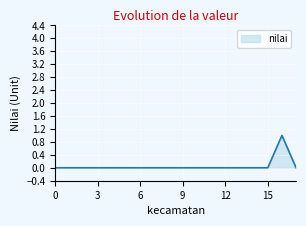

Is this an area chart (filled region under the line)?

Yes